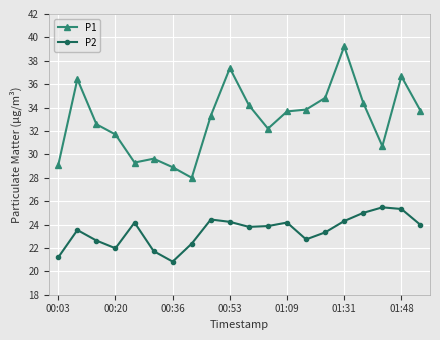

What is the difference between the maximum and second lowest values in the P1 series?

10.3